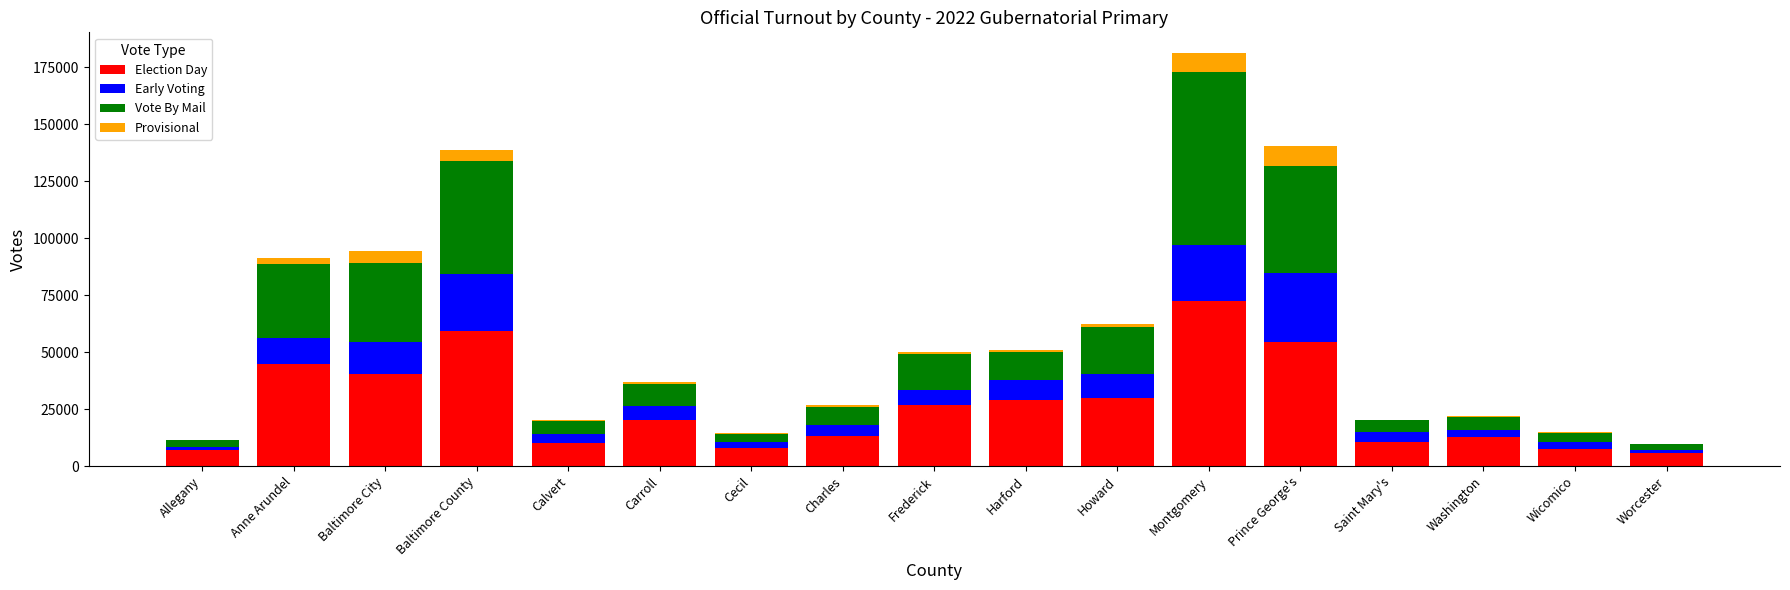

The Election Day series shows 40591 at Baltimore City. True or false?

True